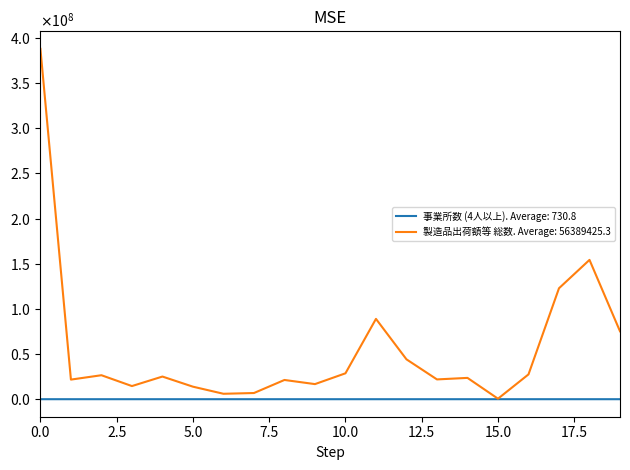

What are all the series names shown in the legend?

事業所数 (4人以上). Average: 730.8, 製造品出荷額等 総数. Average: 56389425.3